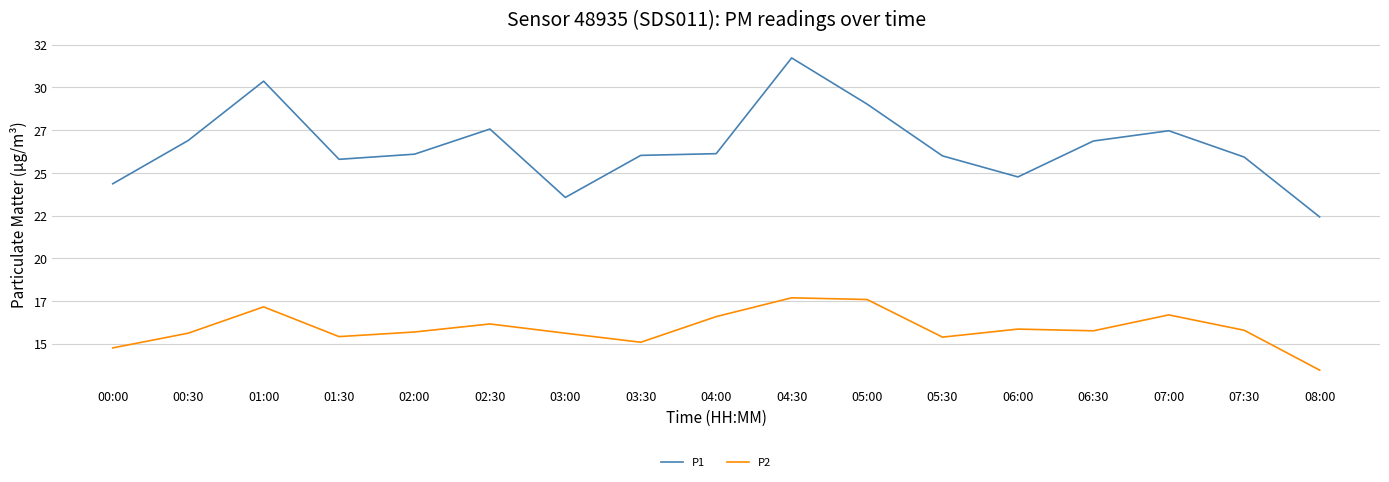

True or false: P2 and P1 intersect in this chart.

False